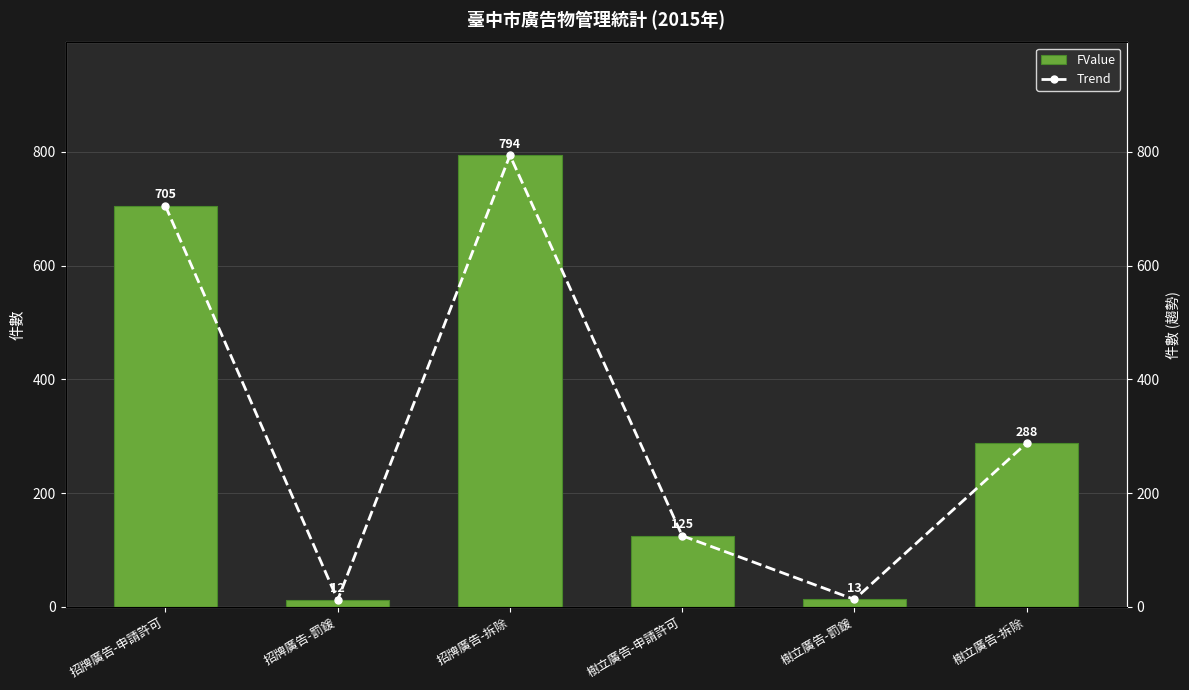

The FValue series shows 12 at 招牌廣告-罰鍰. True or false?

True